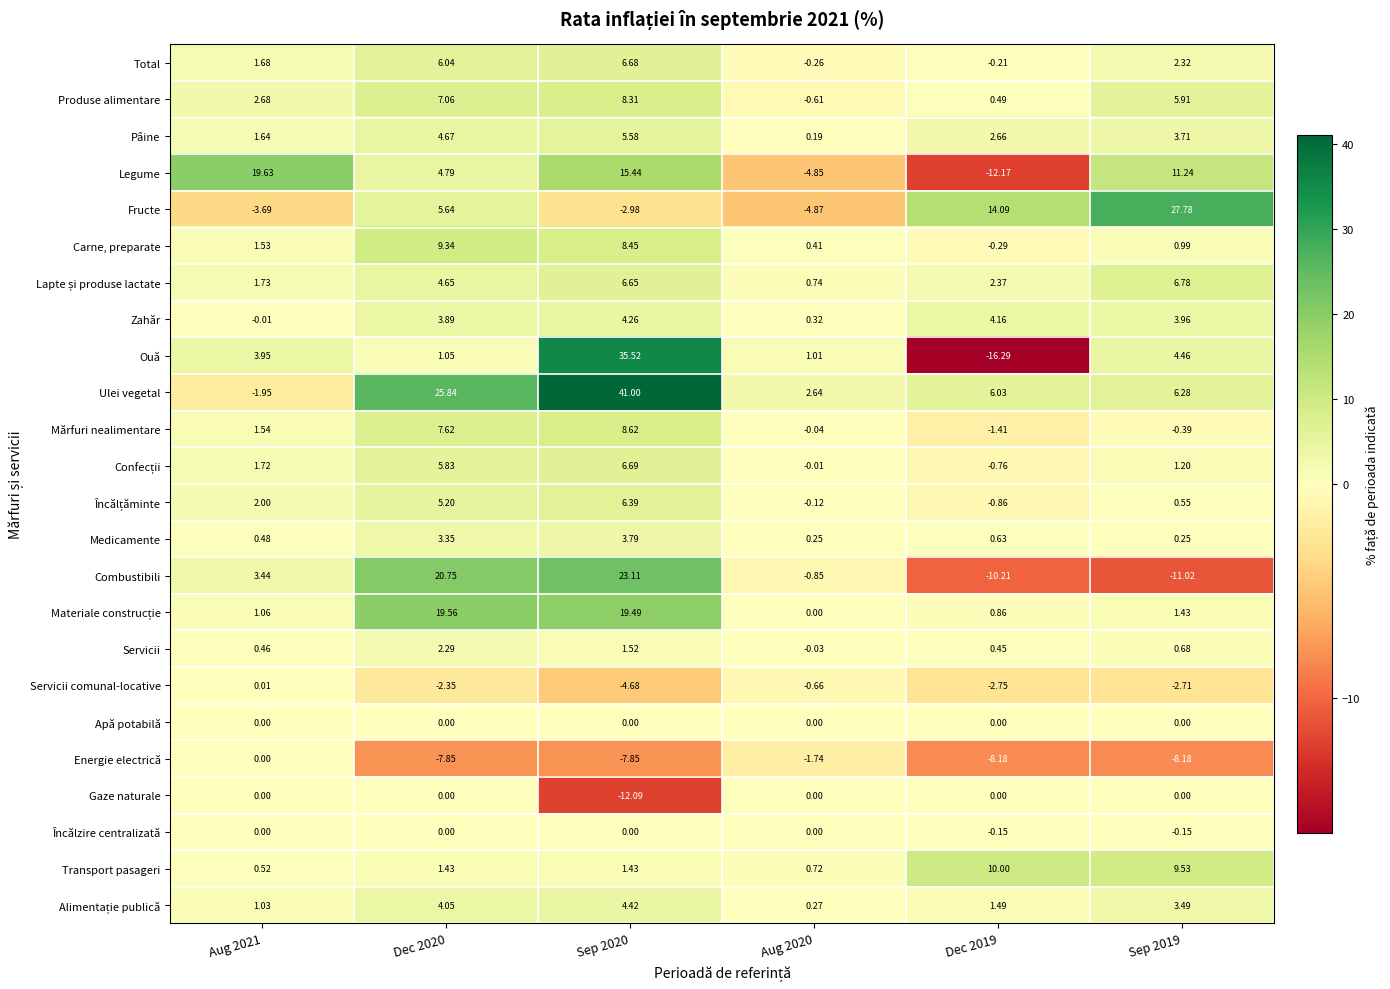

What is the difference between the highest and lowest values at Dec 2020?

33.7